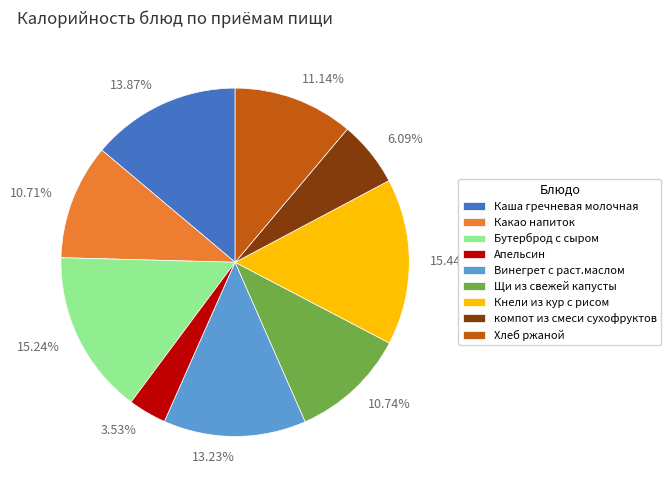

What is the ratio of the value at Винегрет с раст.маслом to the value at Апельсин?

3.7